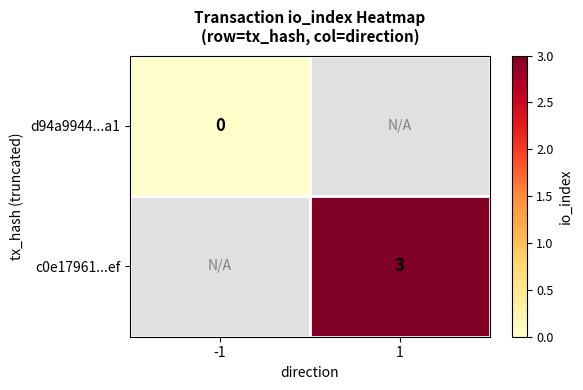

The value of c0e17961...ef at 1 is 5.0. True or false?

False